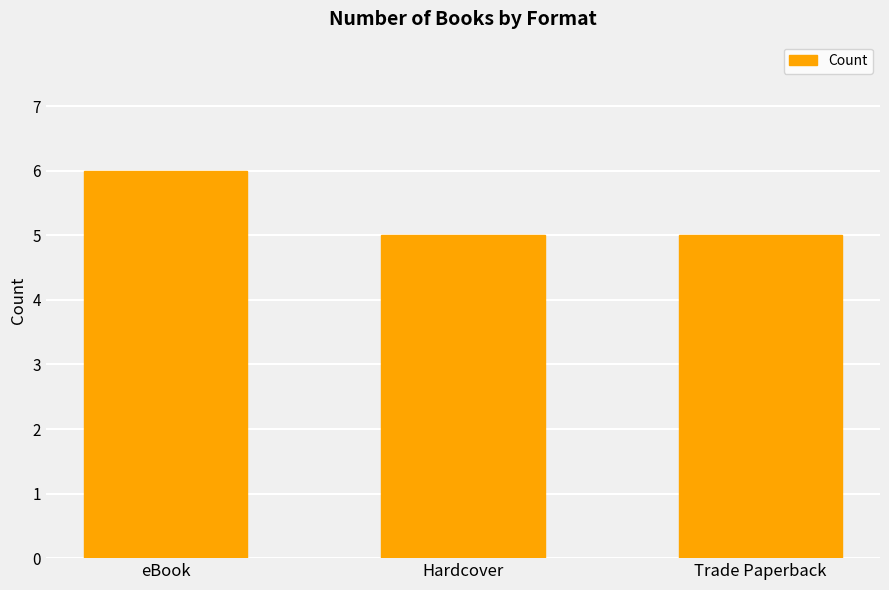

Count the number of categories in the chart.

3